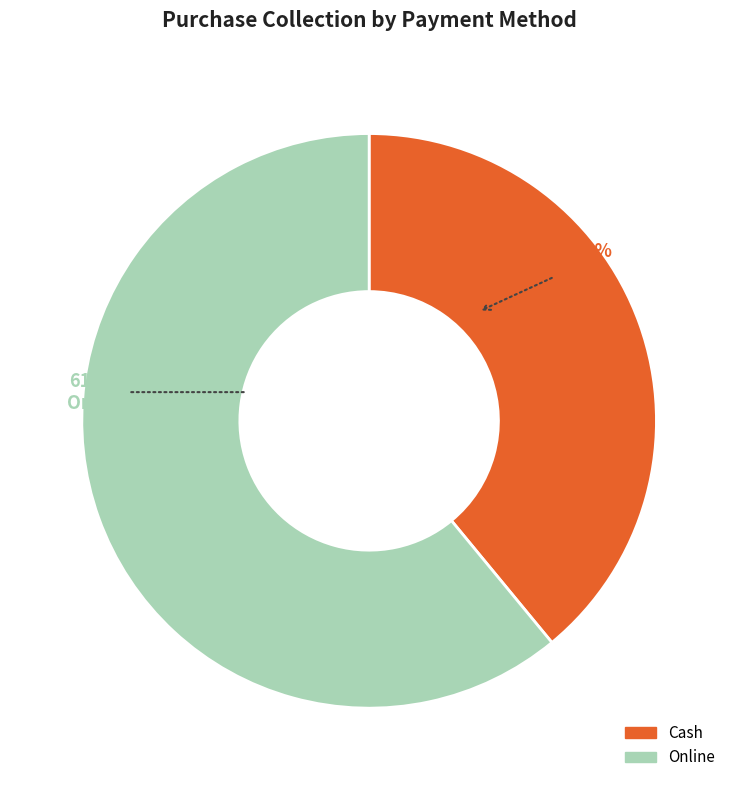

How many slices are in this pie chart?

2